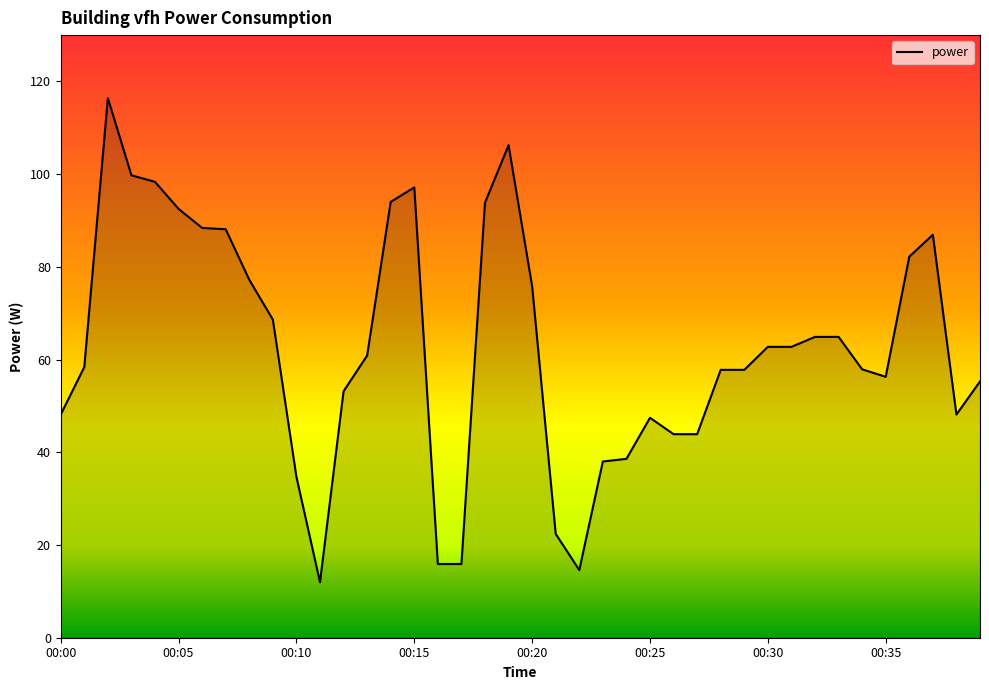

What is the smallest value displayed?

12.0